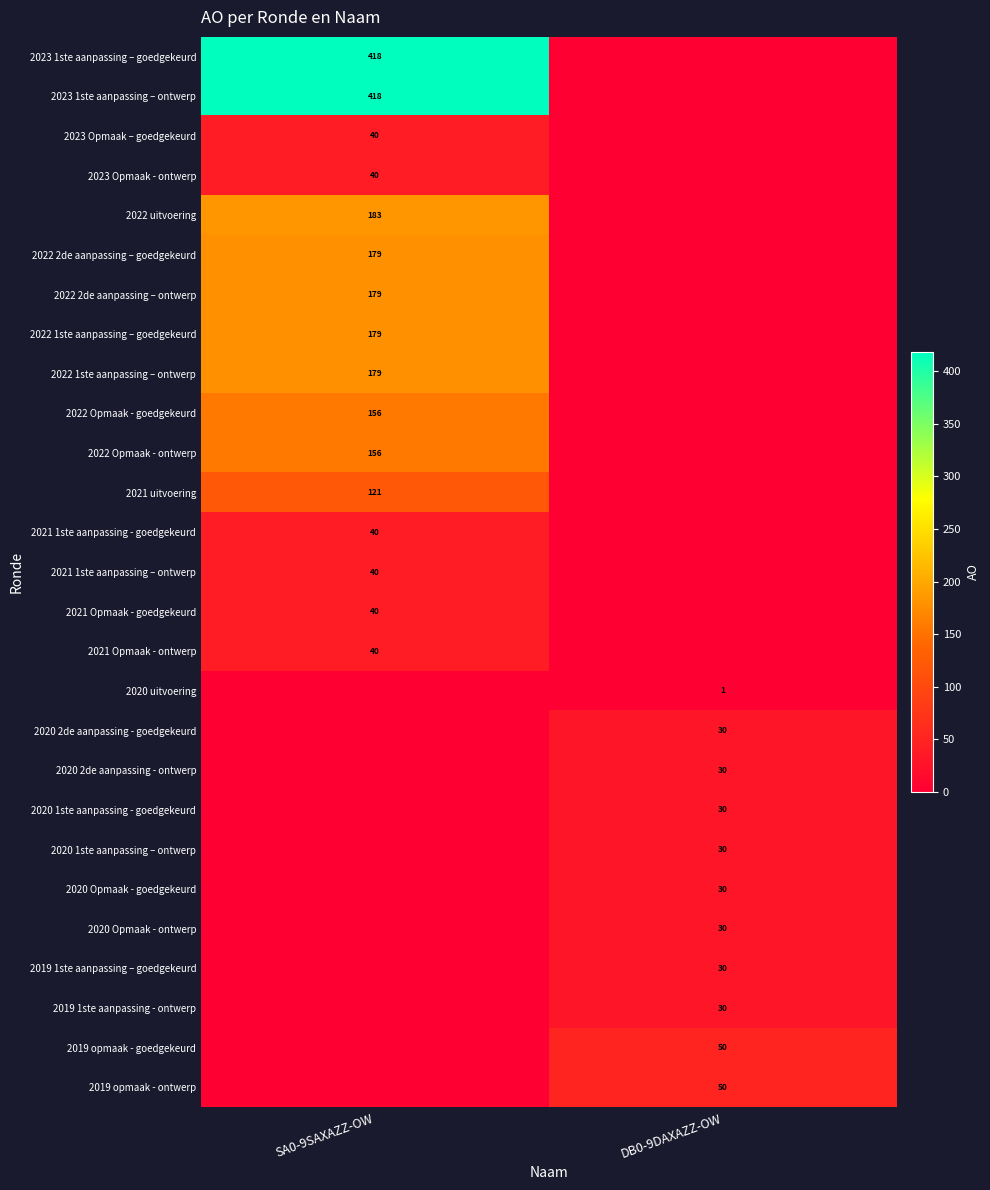

What is the greatest value displayed?

418